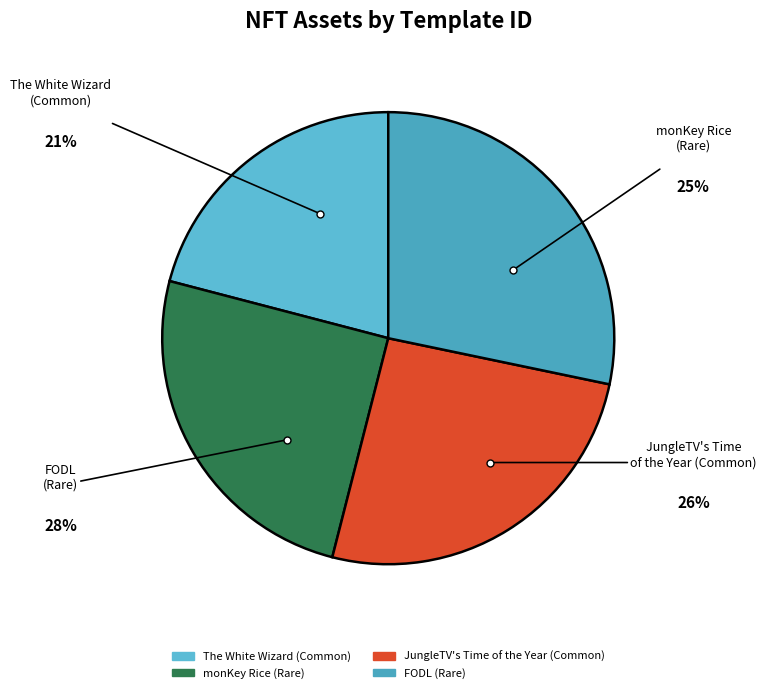

Approximately how many times larger is the value at FODL
(Rare) compared to JungleTV's Time
of the Year (Common)?

1.1